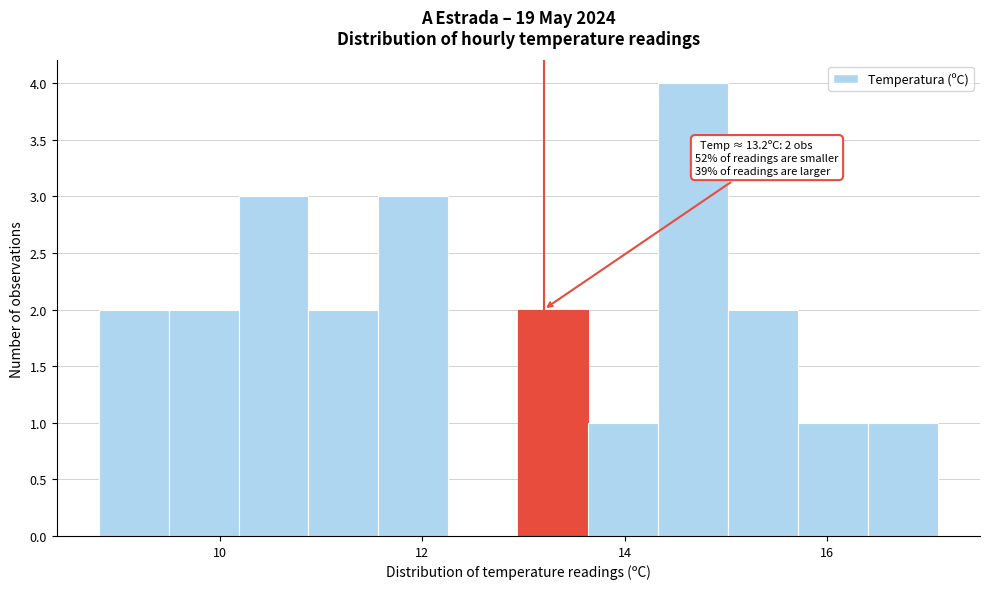

Around what value on the x-axis is the tallest bar? Give the approximate position of its centre, as read against the axis.

14.6